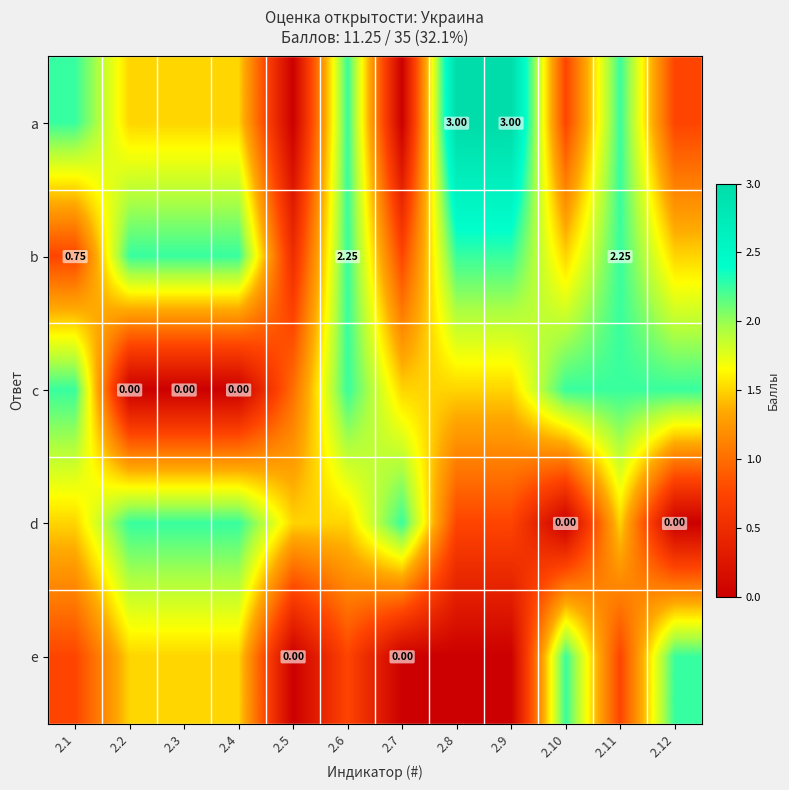

List the labels in order of d value, largest first.

2.2, 2.3, 2.4, 2.7, 2.1, 2.5, 2.6, 2.11, 2.8, 2.9, 2.10, 2.12